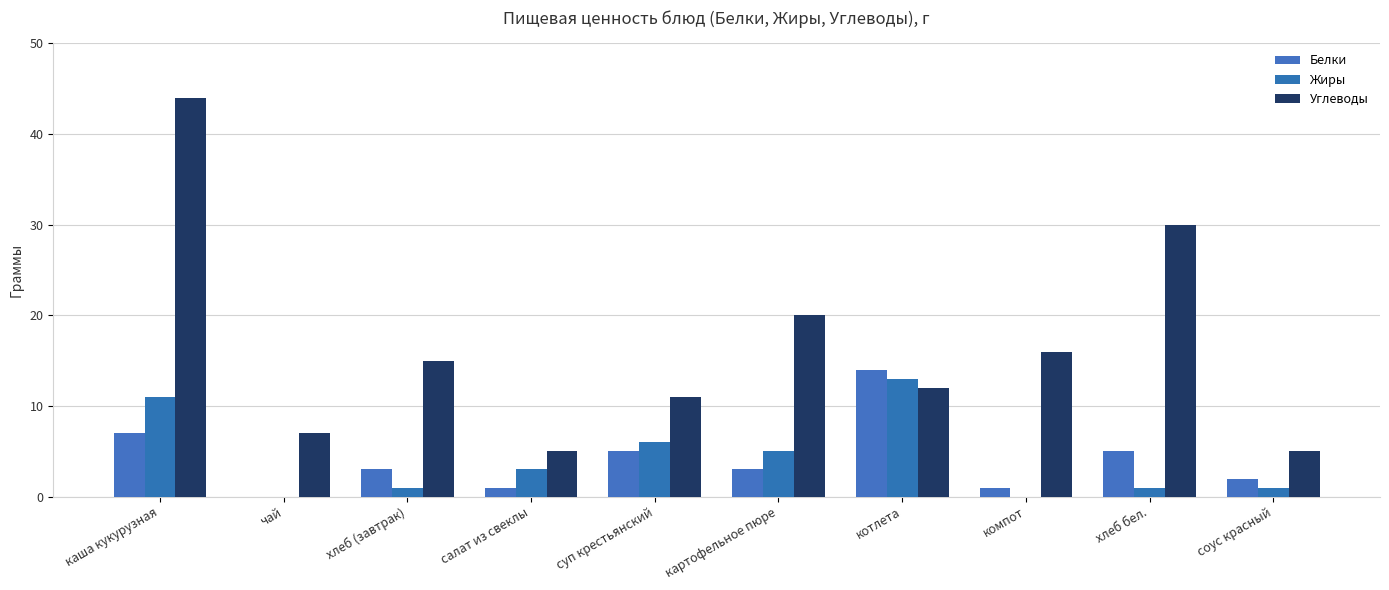

Which label corresponds to the largest value in the chart?

каша кукурузная